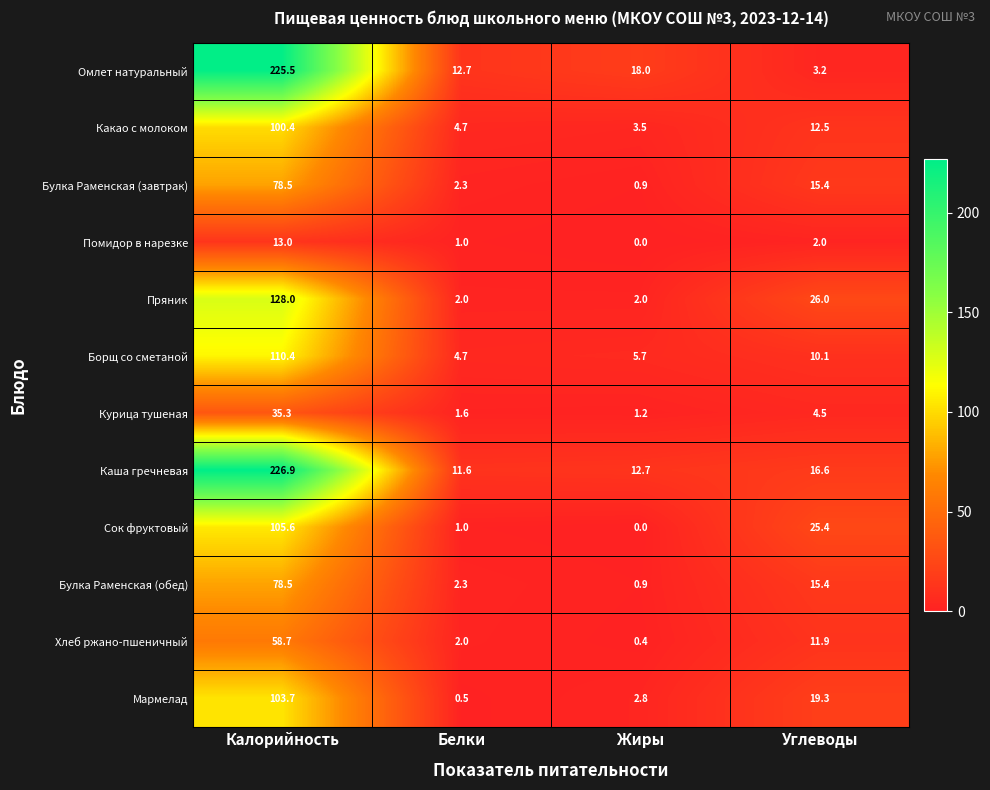

Is it true that Курица тушеная equals 1.6 at Белки?

True